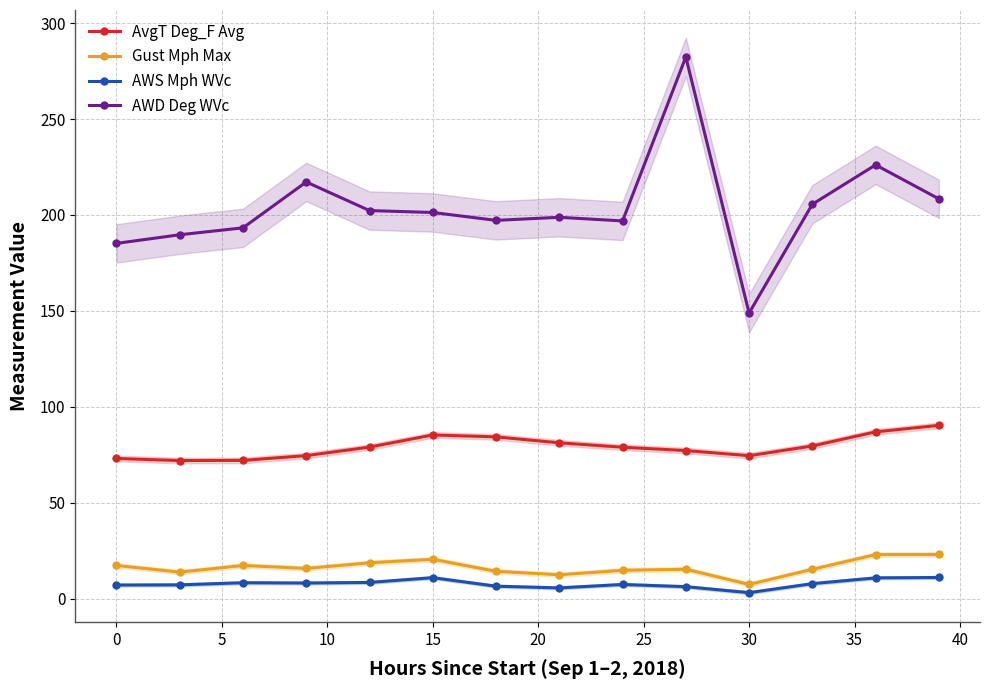

True or false: AWS Mph WVc has more than 1 points higher than both neighbors.

True